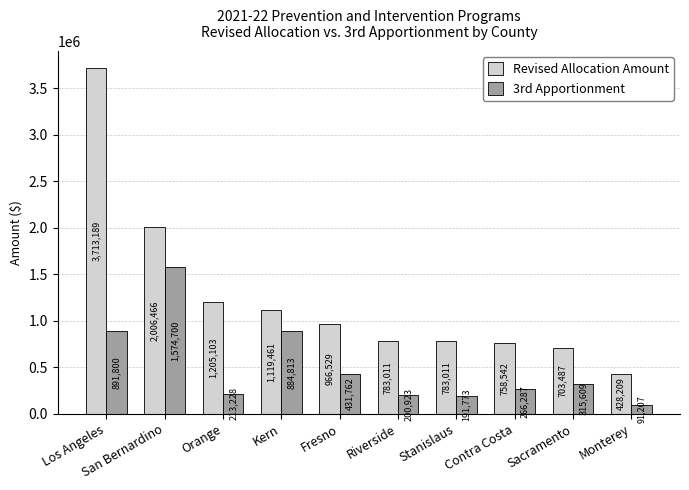

At how many categories does at least one series exceed 2891347?

1